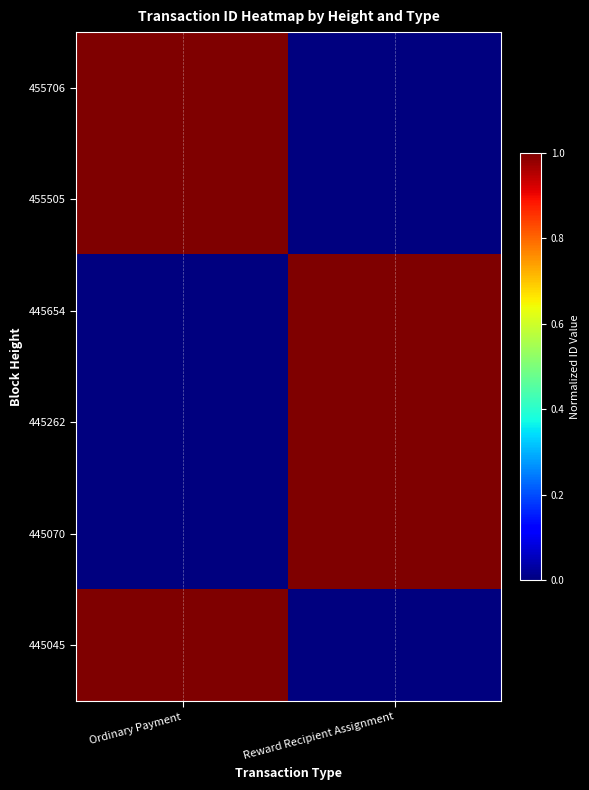

Reading left to right, transcribe all the data shown in this chart.

455706: Ordinary Payment=1	Reward Recipient Assignment=0
455505: Ordinary Payment=1	Reward Recipient Assignment=0
445654: Ordinary Payment=0	Reward Recipient Assignment=1
445262: Ordinary Payment=0	Reward Recipient Assignment=1
445070: Ordinary Payment=0	Reward Recipient Assignment=1
445045: Ordinary Payment=1	Reward Recipient Assignment=0